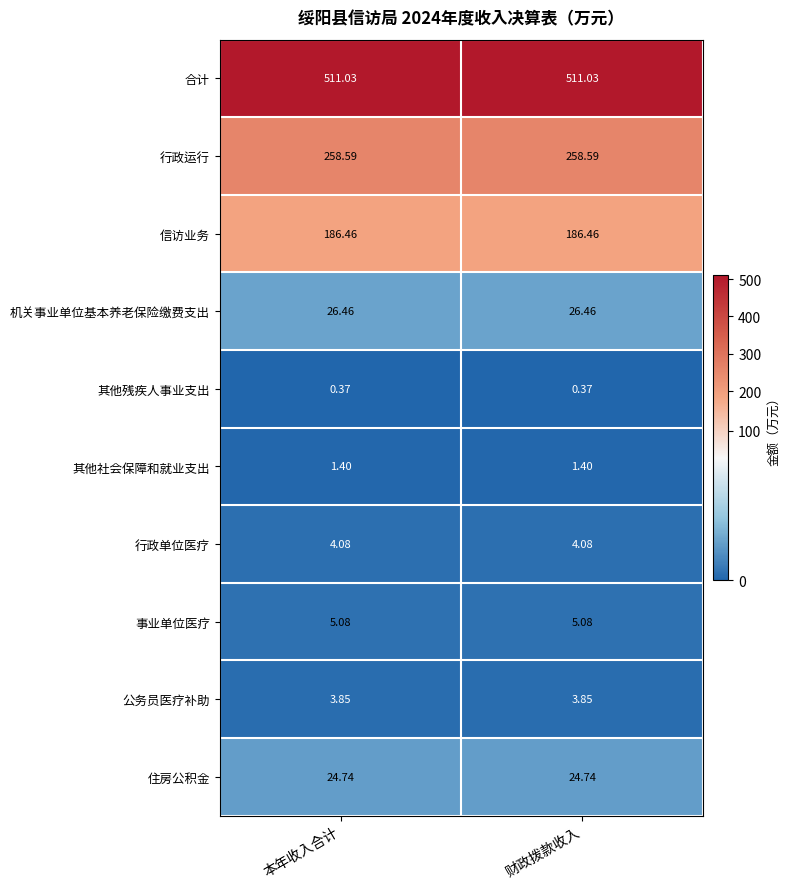

What is the spread (max minus min) of values at 财政拨款收入?

510.7